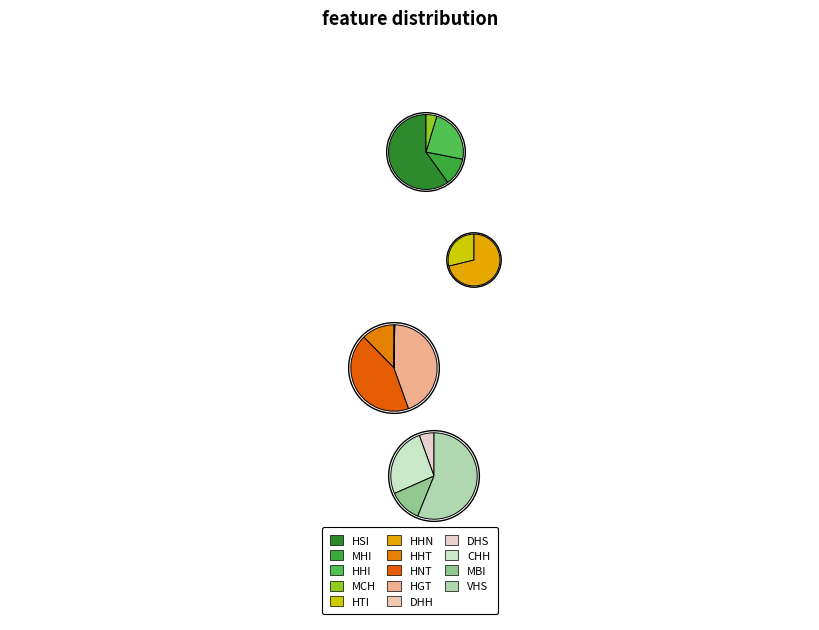

True or false: VHS accounts for 20% of the total.

False